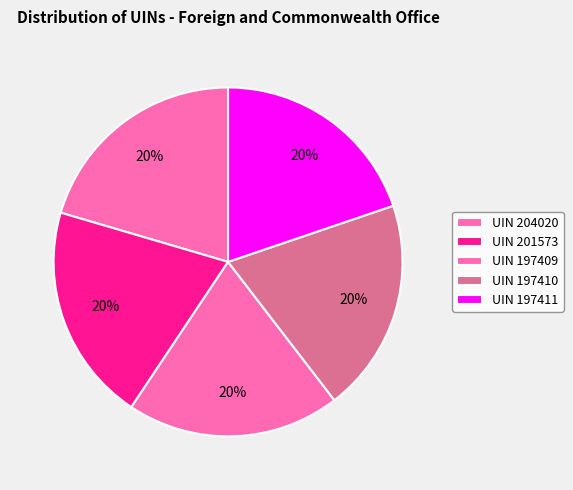

How many slices are in this pie chart?

5